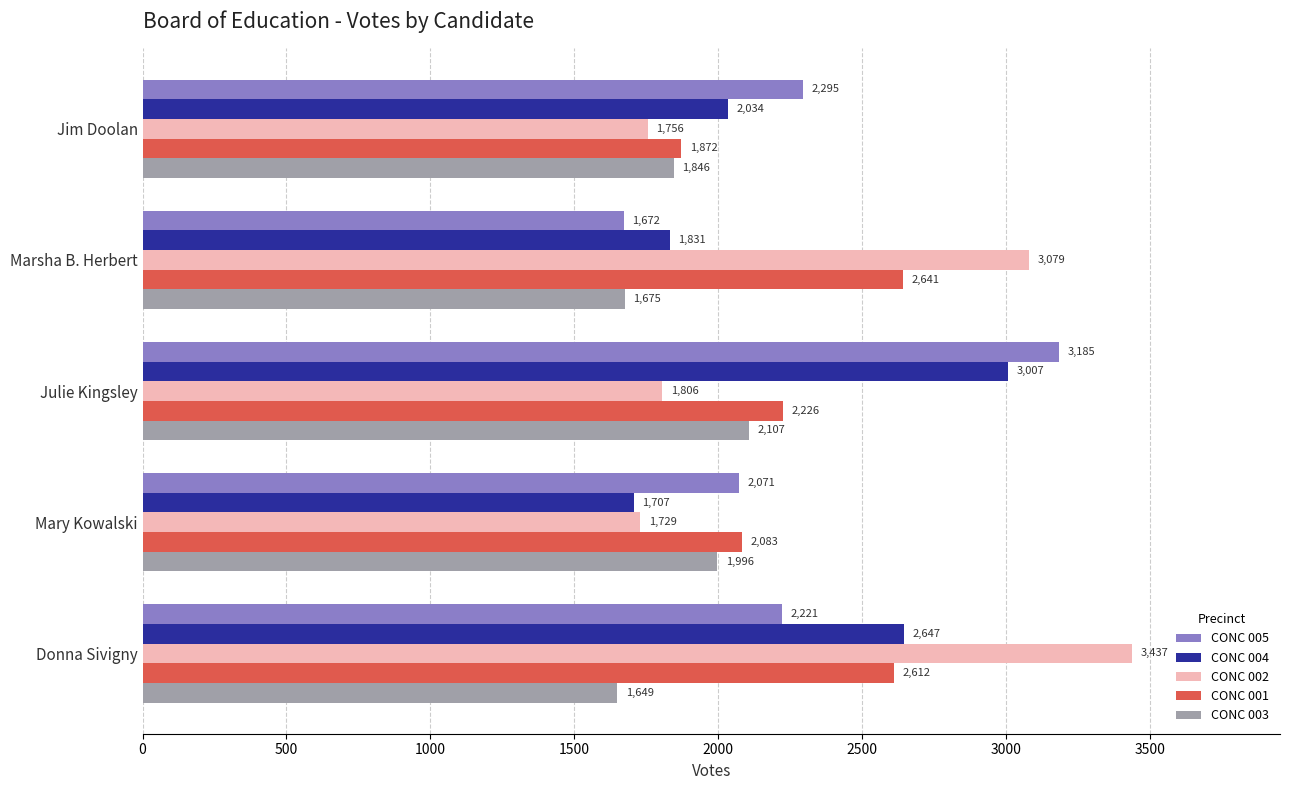

Which category has the highest value in the CONC 001 series?

Marsha B. Herbert